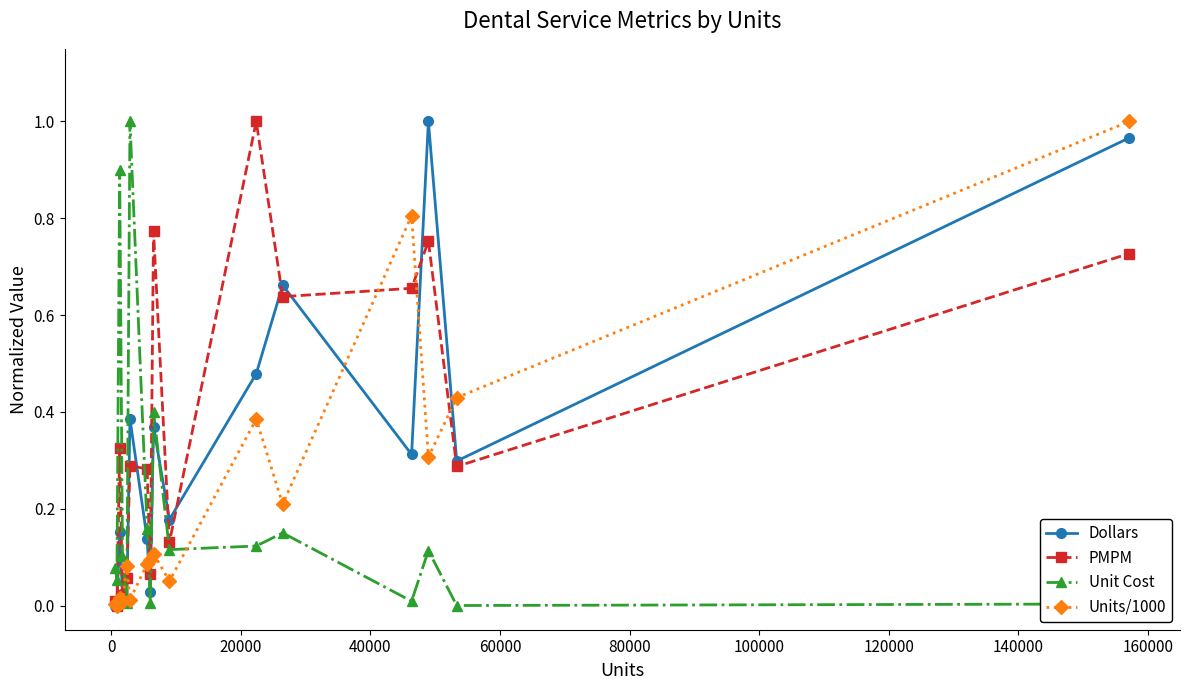

Which series ends up on top after the final intersection of Unit Cost and Units/1000?

Units/1000